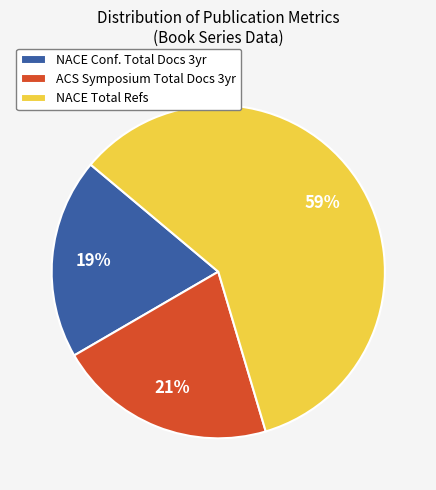

To the nearest percent, what is the difference between the largest and smallest slice percentages?

40%